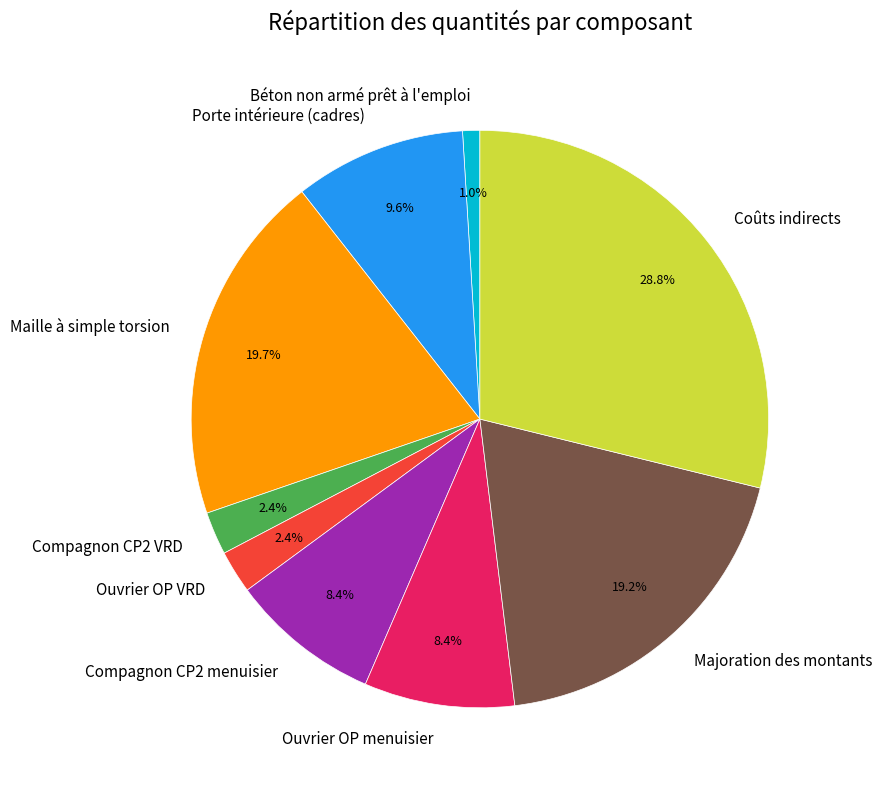

Which has a higher value, Béton non armé prêt à l'emploi or Porte intérieure (cadres)?

Porte intérieure (cadres)